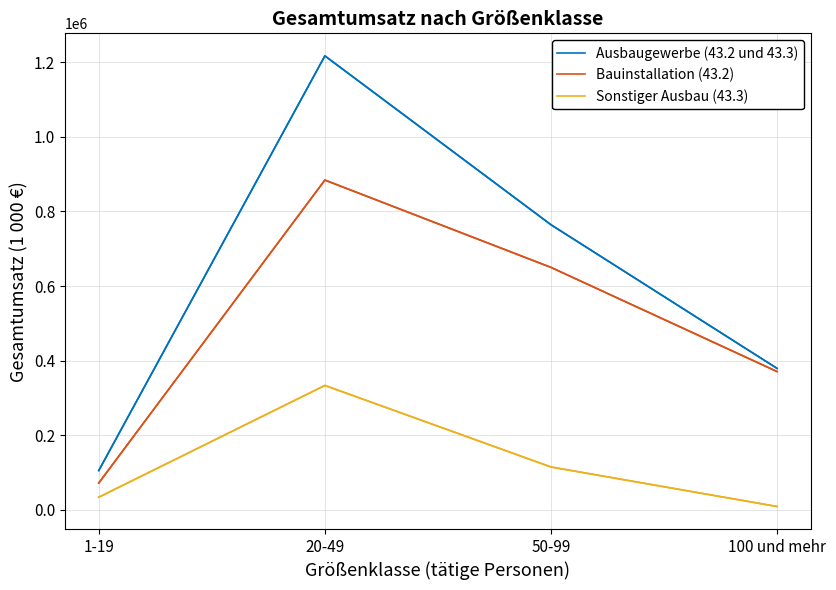

Which series changed the most between 20-49 and 50-99?

Ausbaugewerbe (43.2 und 43.3)